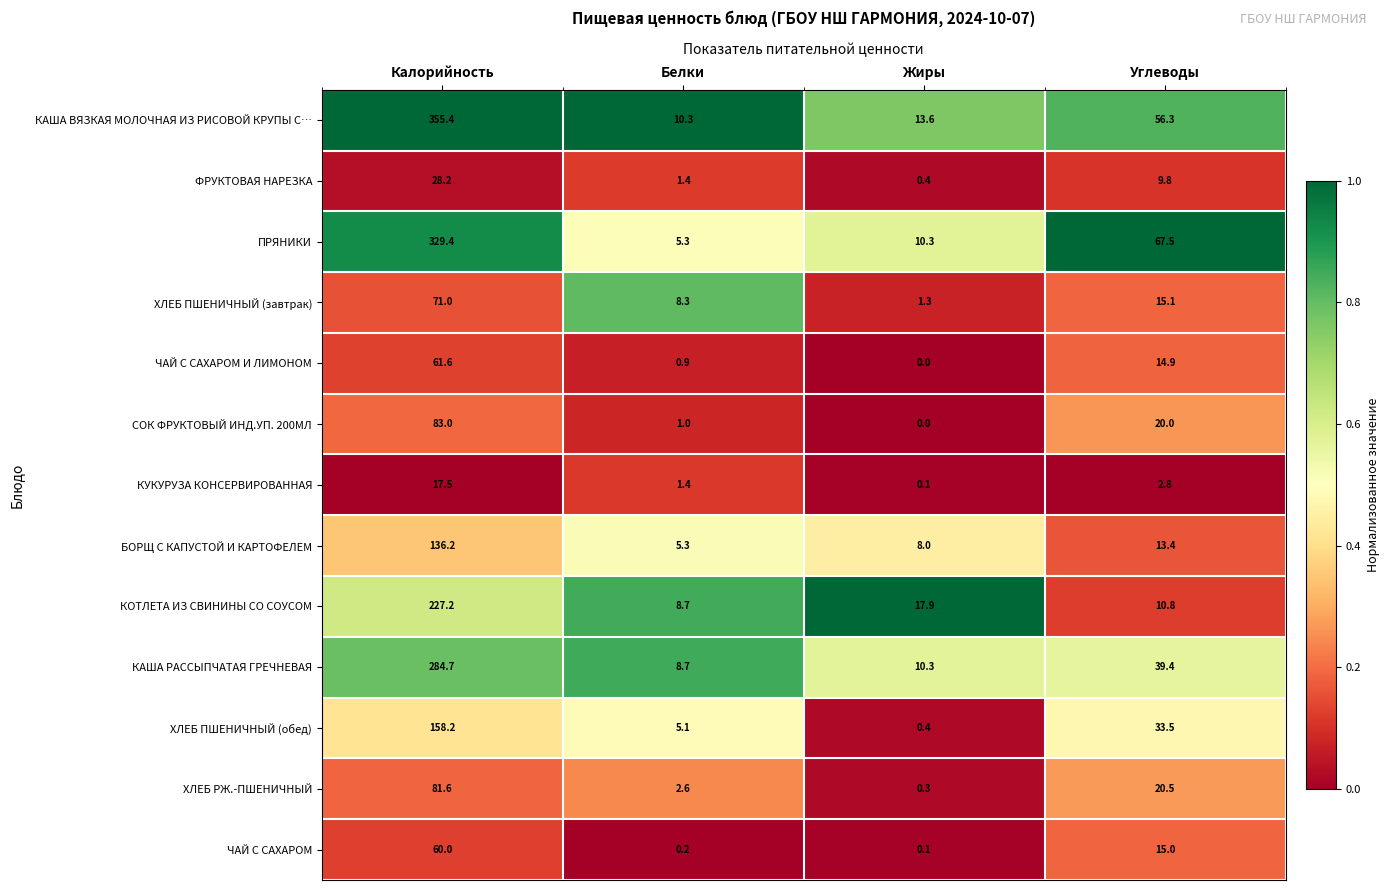

What is the sum of the ЧАЙ С САХАРОМ values at Углеводы and Белки?

15.2